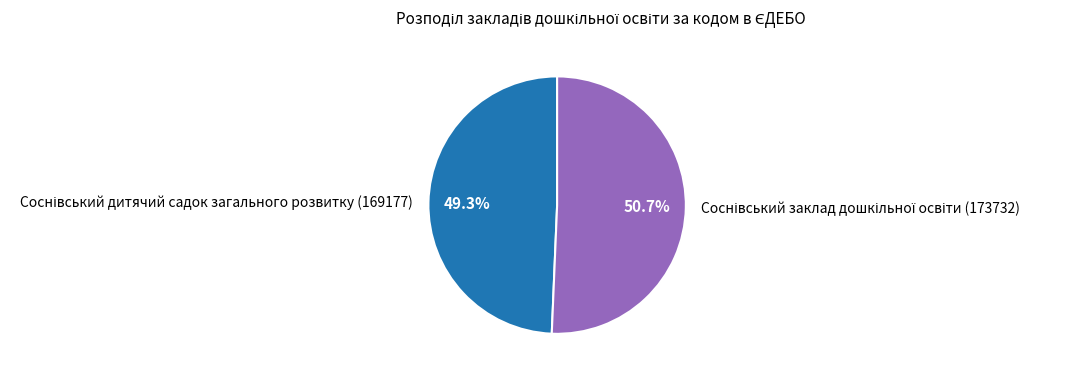

How many segments does this pie chart have?

2